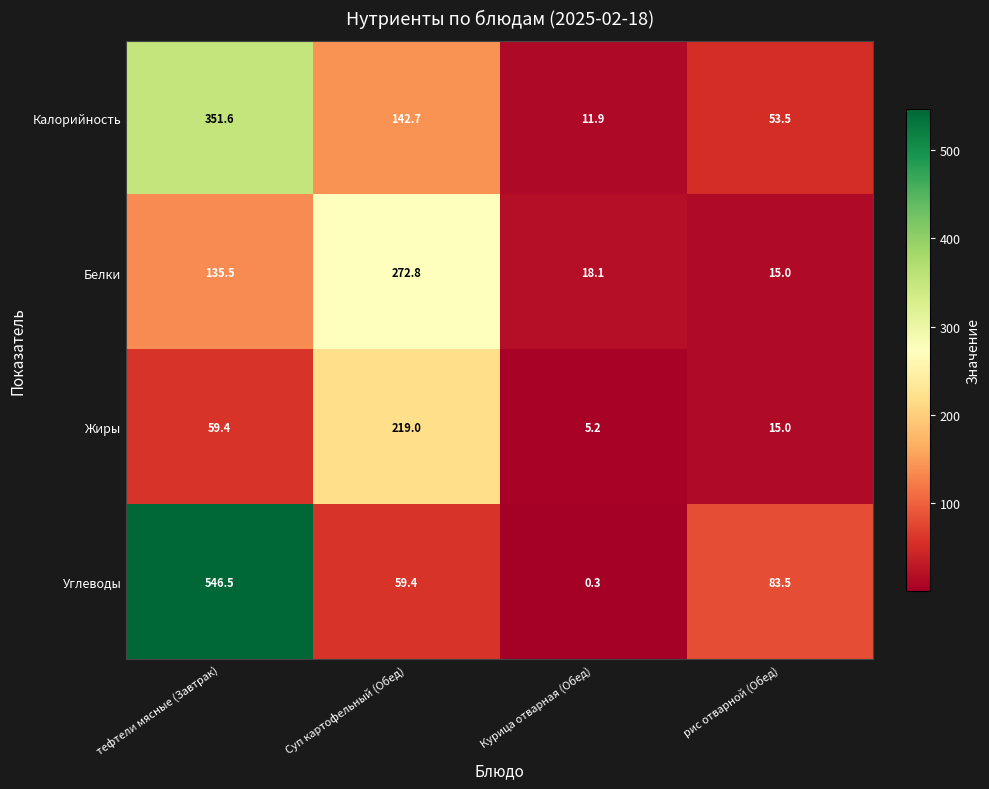

What is the difference between the maximum and minimum values in the Углеводы series?

546.2